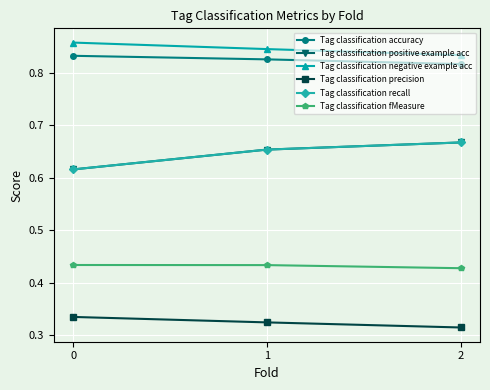

Reading left to right, transcribe all the data shown in this chart.

Tag classification accuracy: 0=0.8	1=0.8	2=0.8
Tag classification positive example acc: 0=0.6	1=0.7	2=0.7
Tag classification negative example acc: 0=0.9	1=0.8	2=0.8
Tag classification precision: 0=0.3	1=0.3	2=0.3
Tag classification recall: 0=0.6	1=0.7	2=0.7
Tag classification fMeasure: 0=0.4	1=0.4	2=0.4